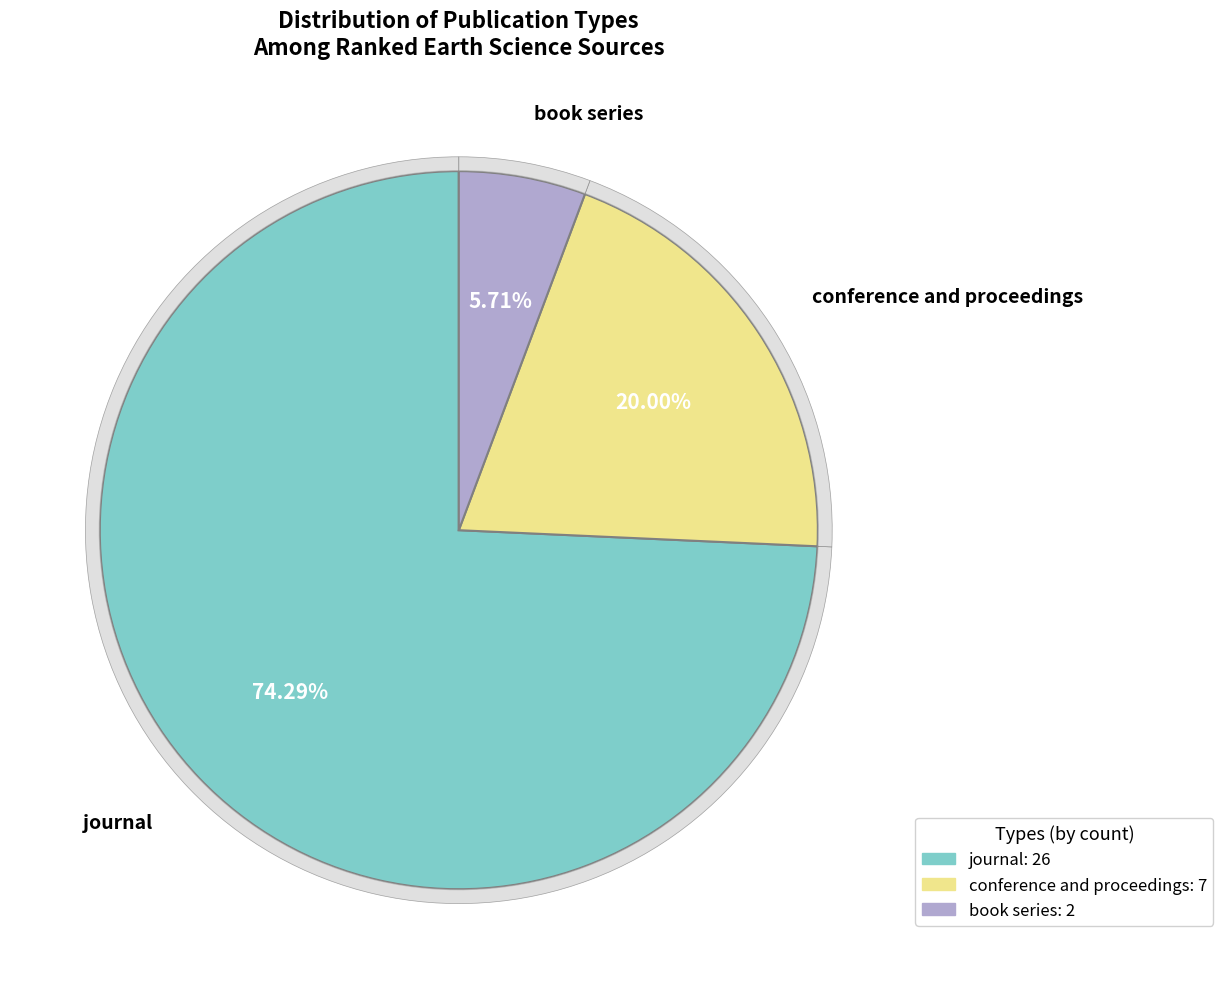

Rank the categories by value from lowest to highest.

book series, conference and proceedings, journal